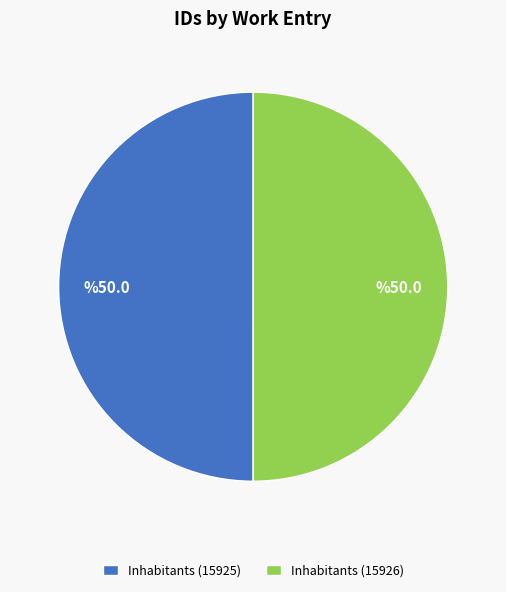

Combined, do Inhabitants (15925) and Inhabitants (15926) account for over 50%?

Yes